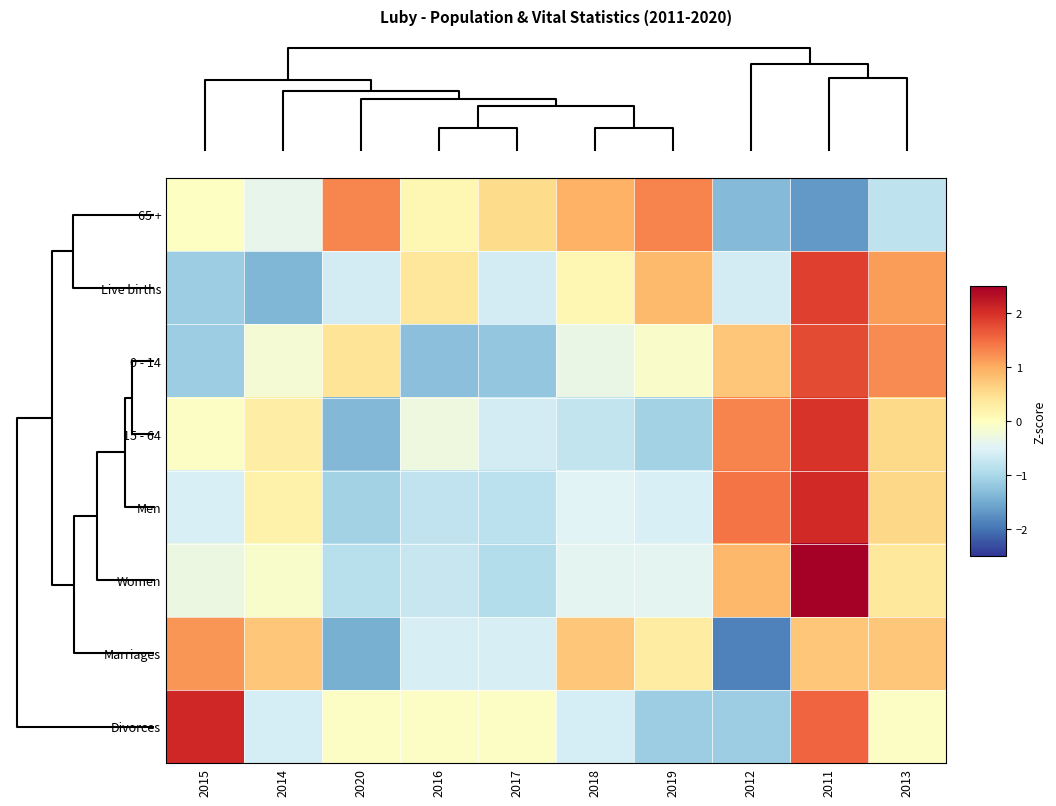

Rank the series at 2019 from highest to lowest value.

65 +, Live births, Marriages, 0 - 14, Women, Men, 15 - 64, Divorces